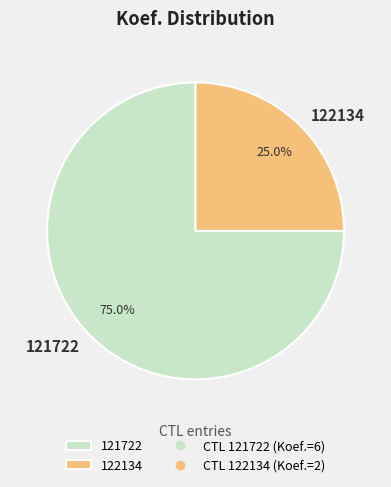

What is the smallest slice in the pie chart?

122134